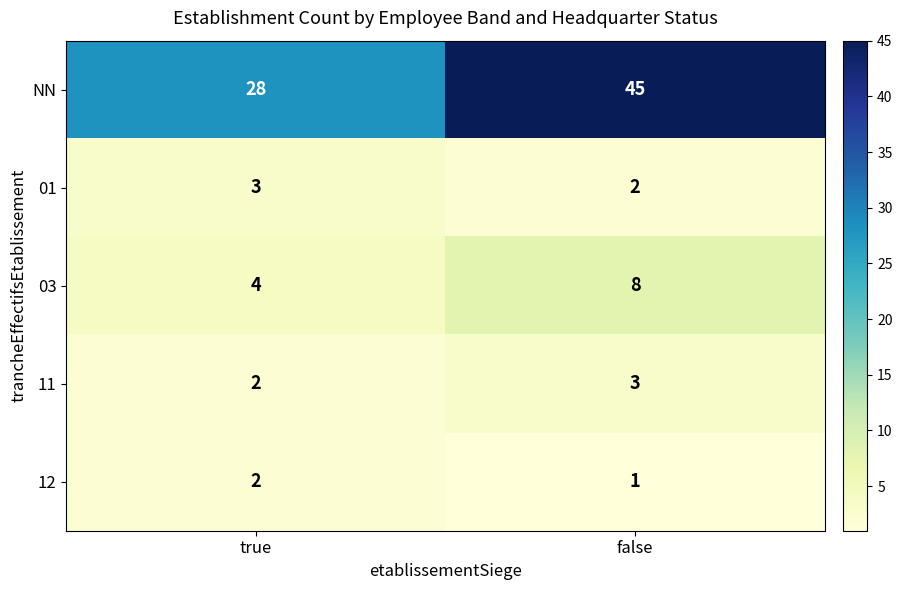

How many values in the 03 series are below 8?

1